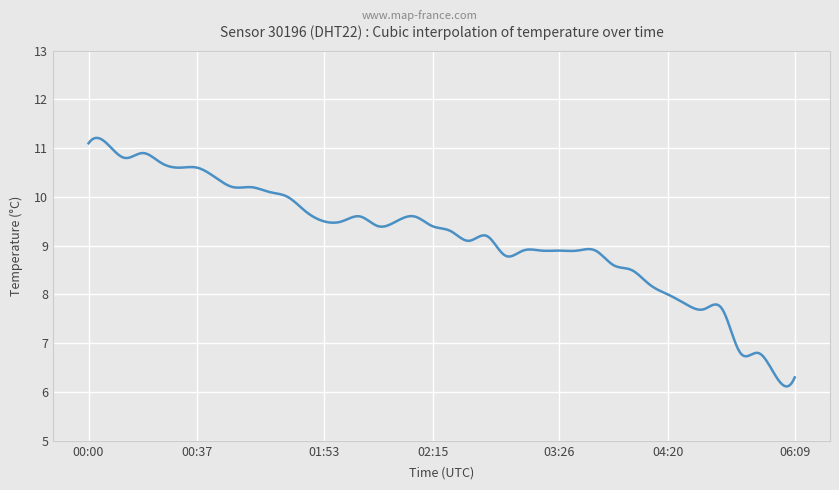

What is the difference between the maximum and minimum values?

5.1